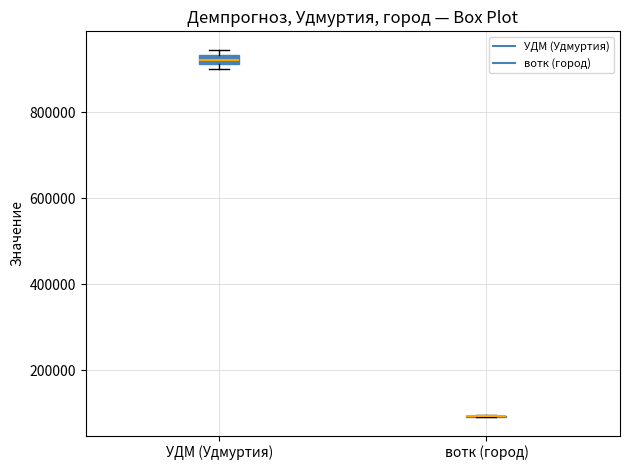

Comparing the boxes themselves (not the whiskers), which one is the tallest?

УДМ (Удмуртия)